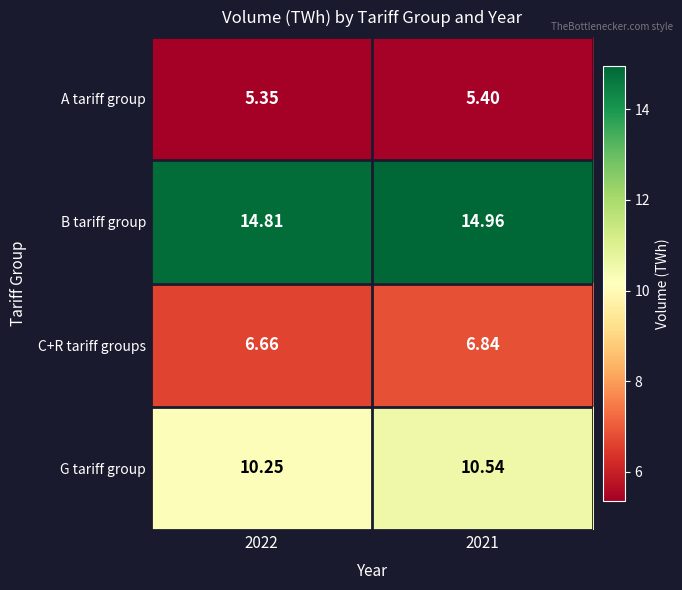

Between 2022 and 2021, which series saw the biggest shift?

G tariff group